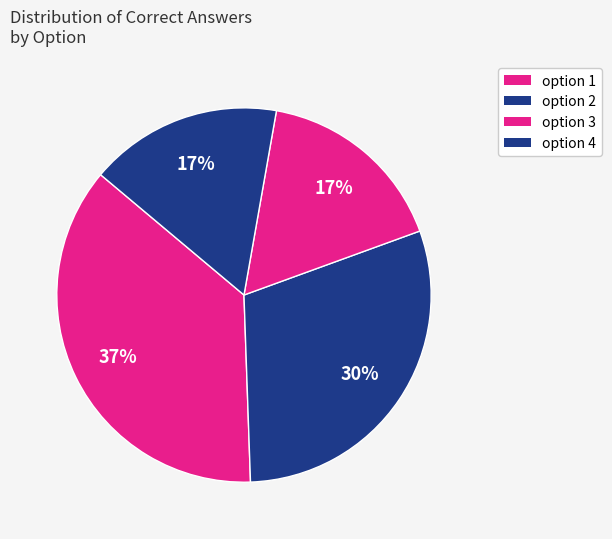

Count the number of slices in the pie.

4